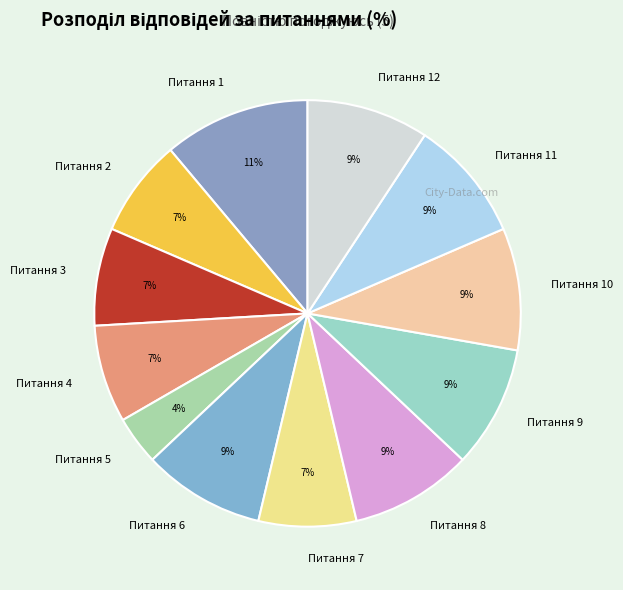

How many slices are in this pie chart?

12